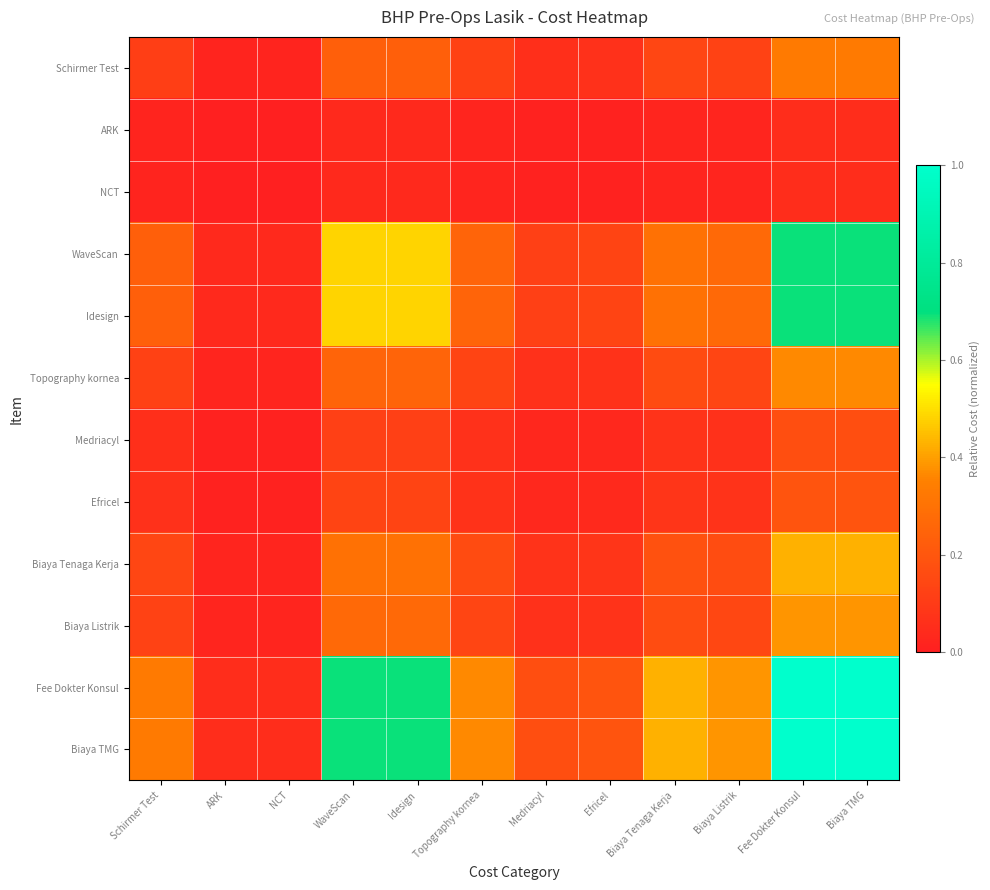

What is the total value across all series at Biaya TMG?

5.4